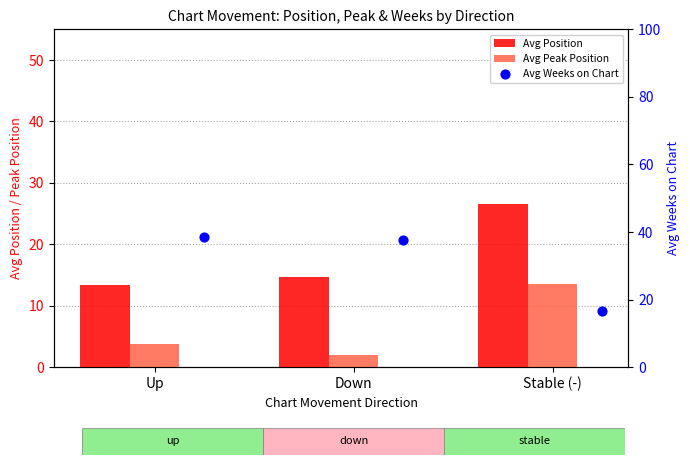

At how many categories does at least one series exceed 18?

3